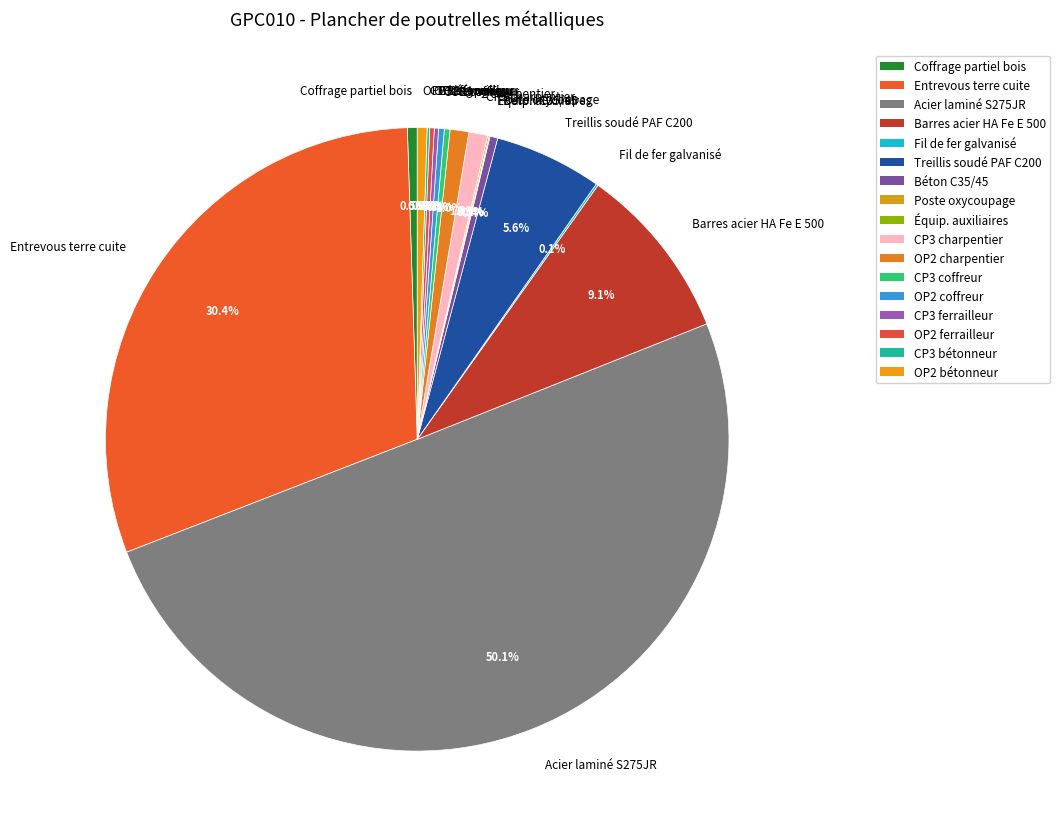

What is the largest slice in the pie chart?

Acier laminé S275JR